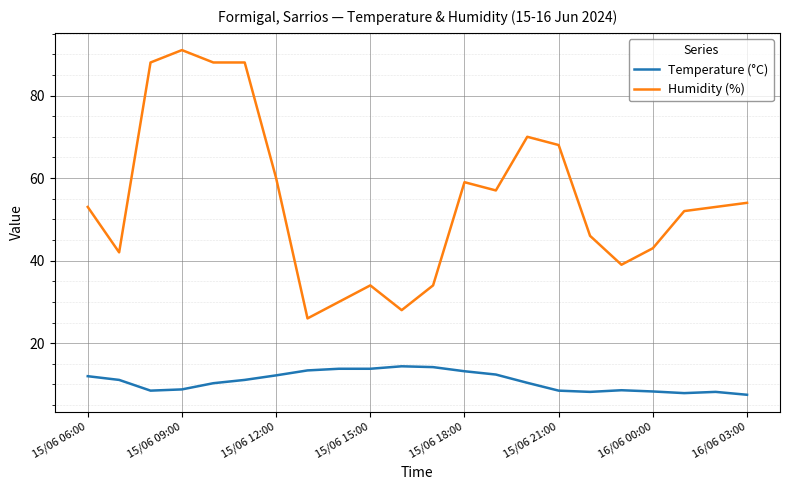

List the series in order of their peak value, lowest first.

Temperature (°C), Humidity (%)